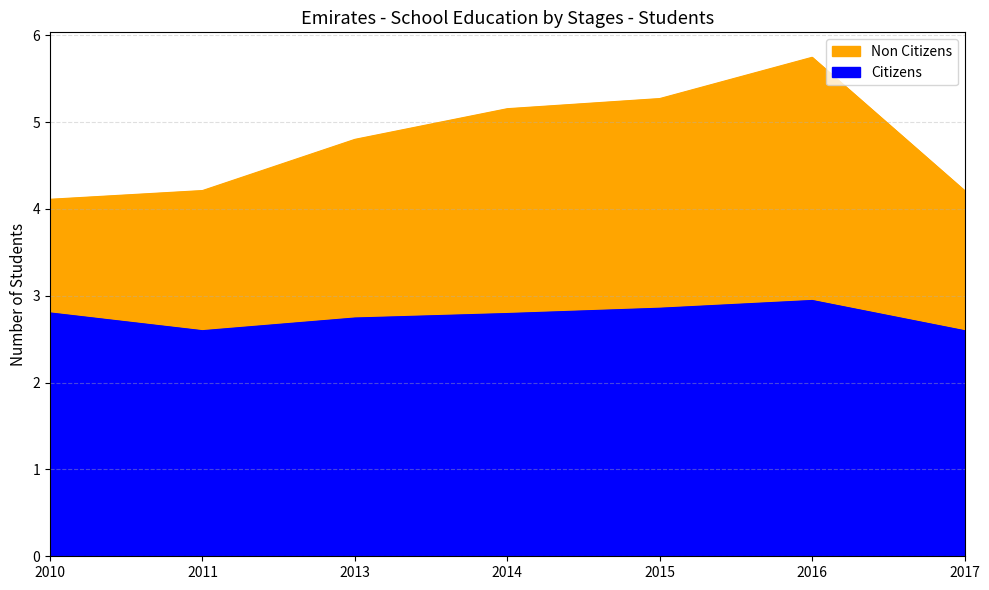

What are all the series names shown in the legend?

Citizens, Non Citizens